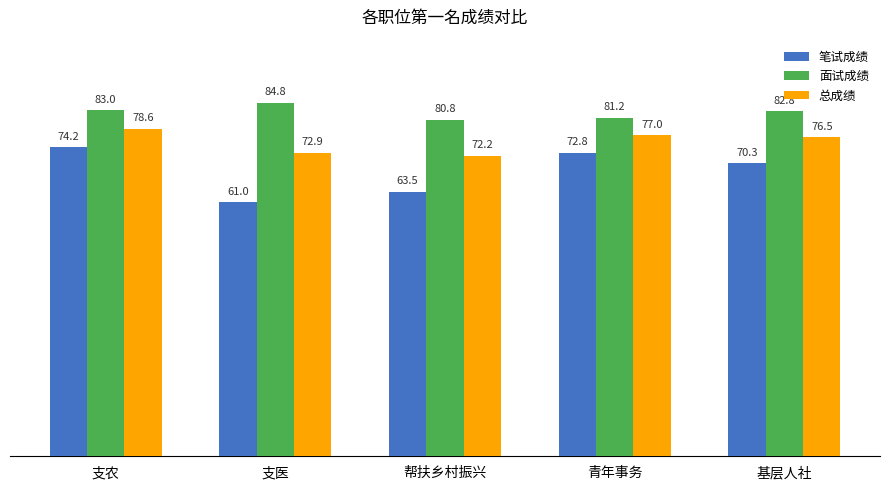

At which category is the sum across all series the highest?

支农